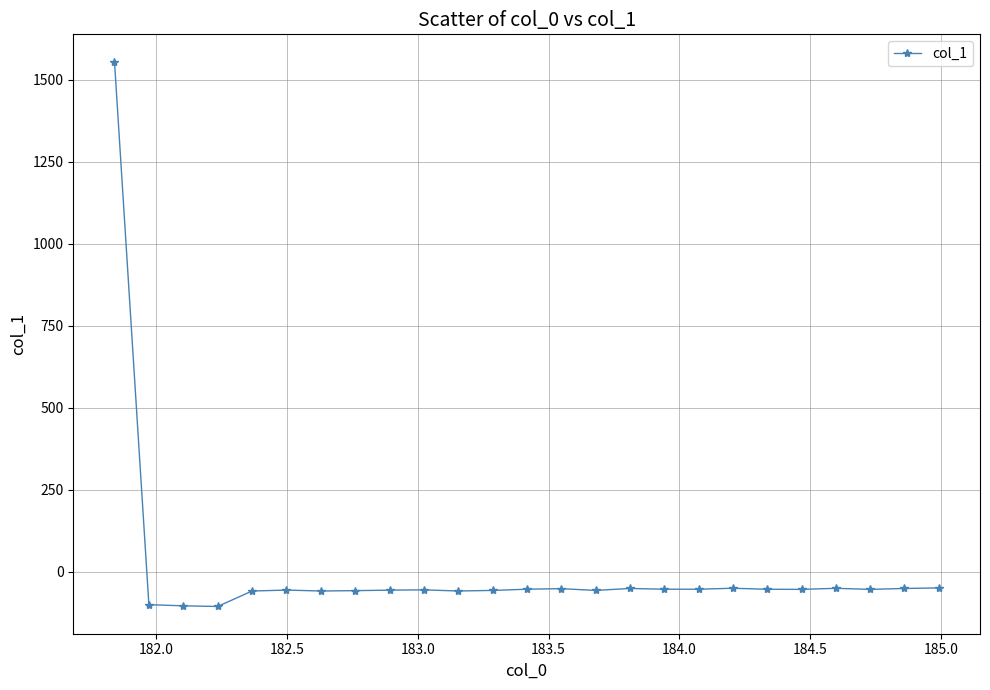

What is the value of the 22nd point from the left?

-50.7